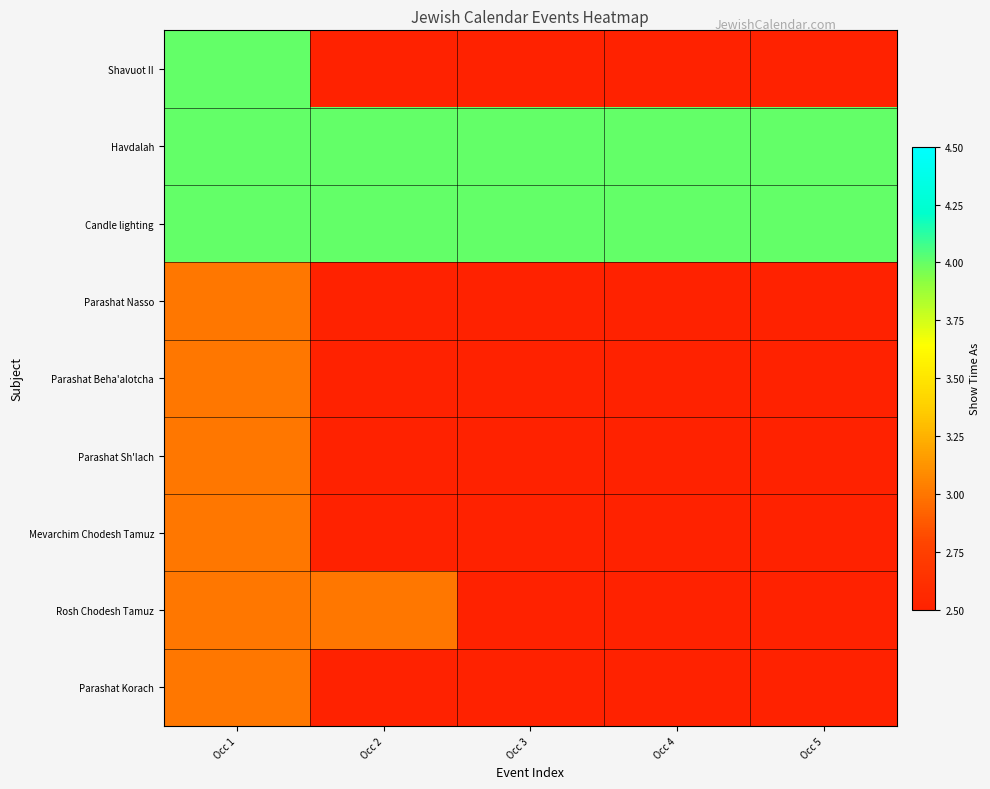

At which category does the chart reach its peak across all series?

Occ 1